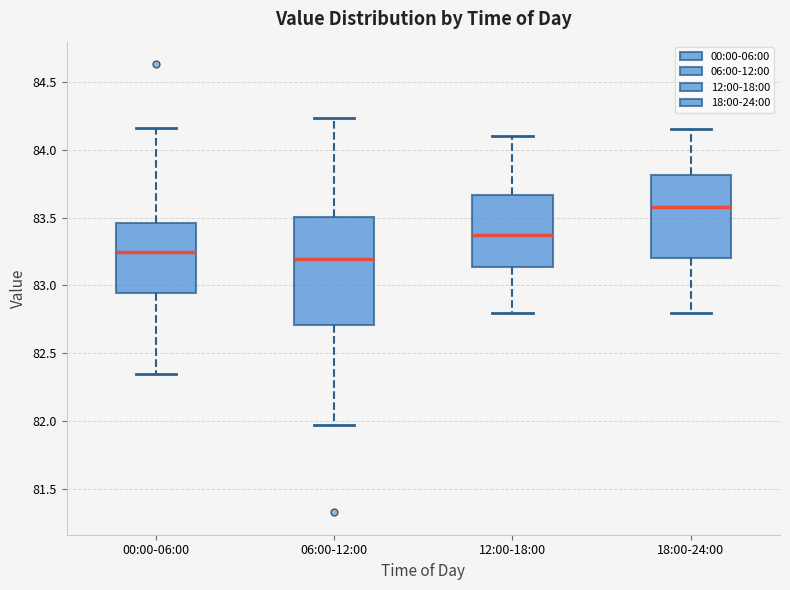

Where does the upper whisker of the box for 00:00-06:00 end on the y-axis? The values are not printed on the chart, so give them approximately, as read against the axis.

84.15